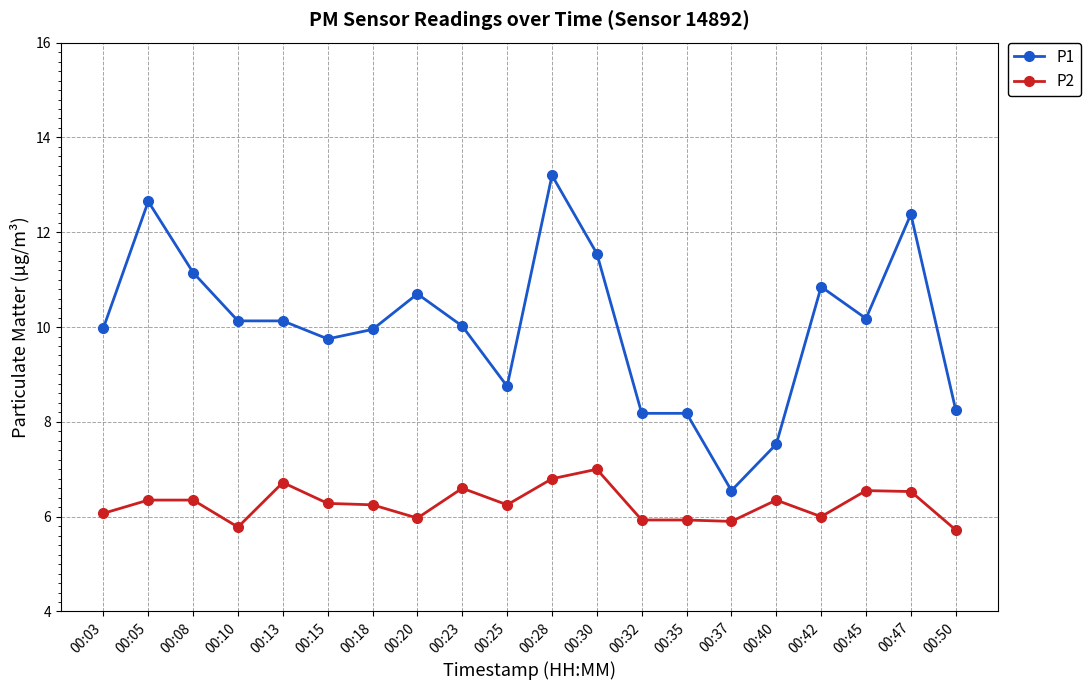

True or false: P1 and P2 cross at least once.

False